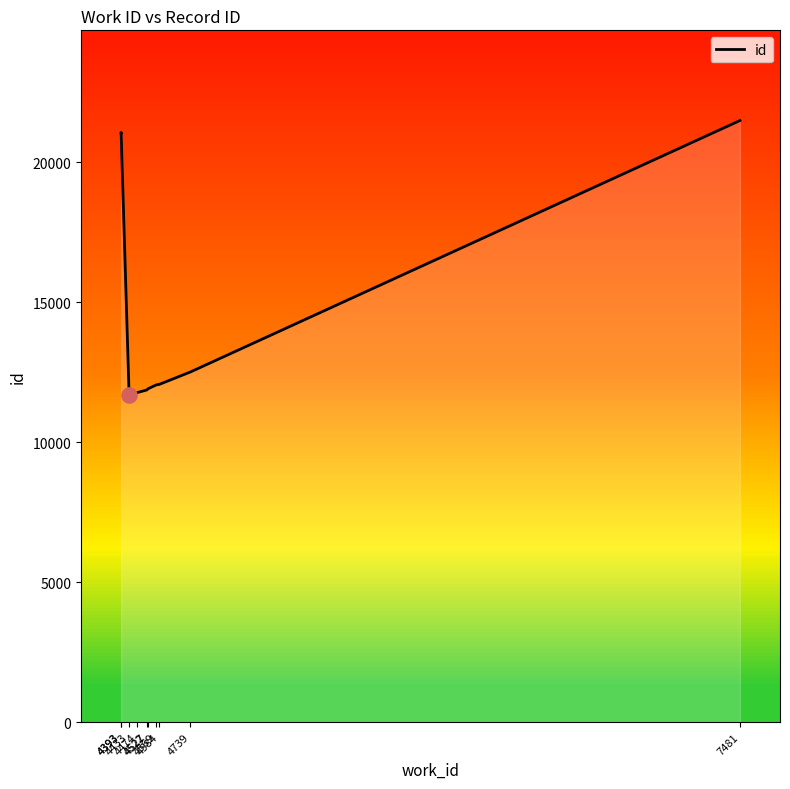

Between 4584 and 7481, which is larger?

7481